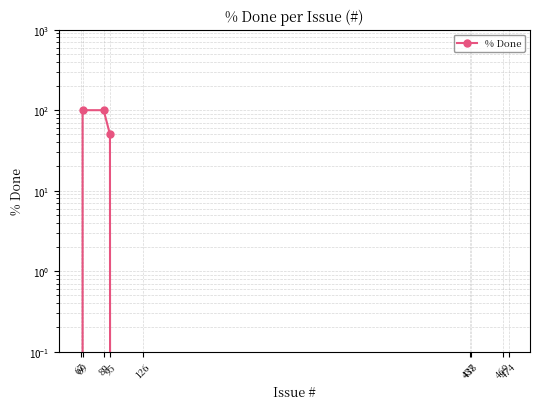

Between 474 and 437, which is larger?

474